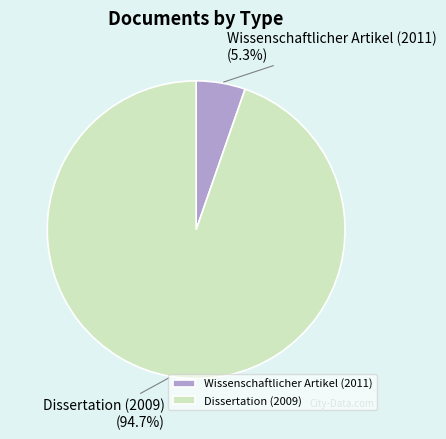

Which category has the biggest portion of the pie?

Dissertation (2009)